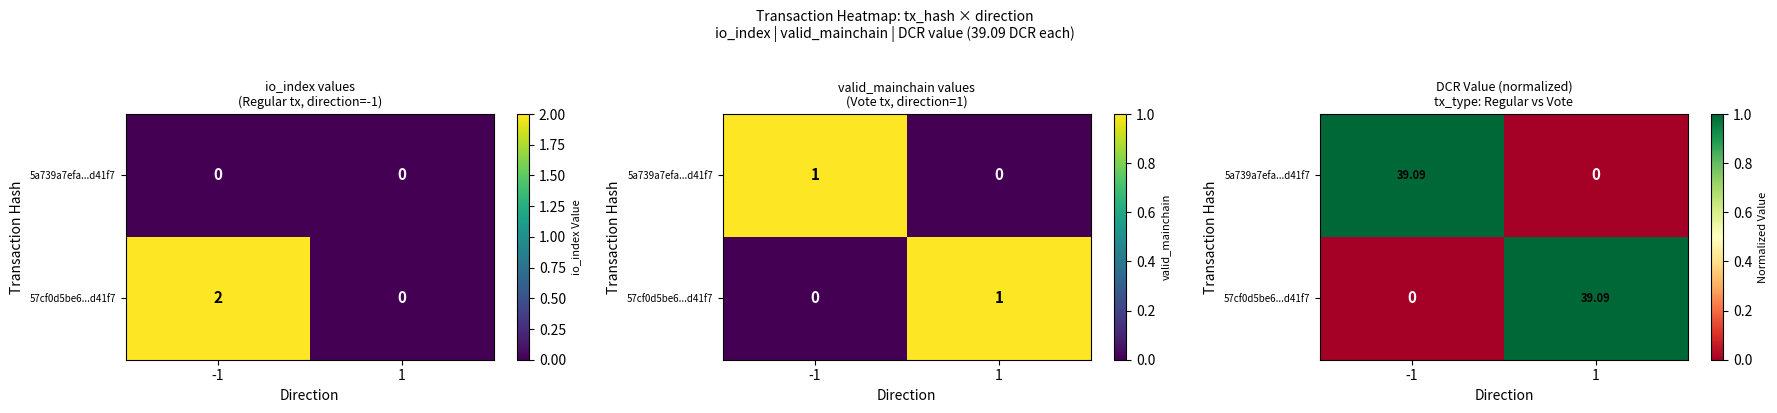

Which category has the highest value across all series?

-1